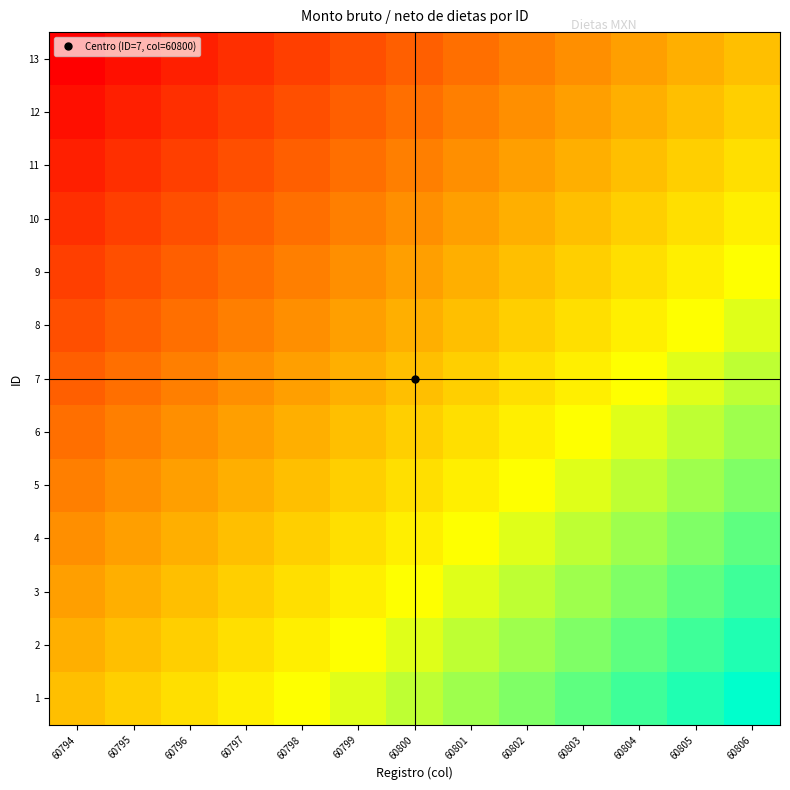

At which category is the sum across all series the highest?

60806